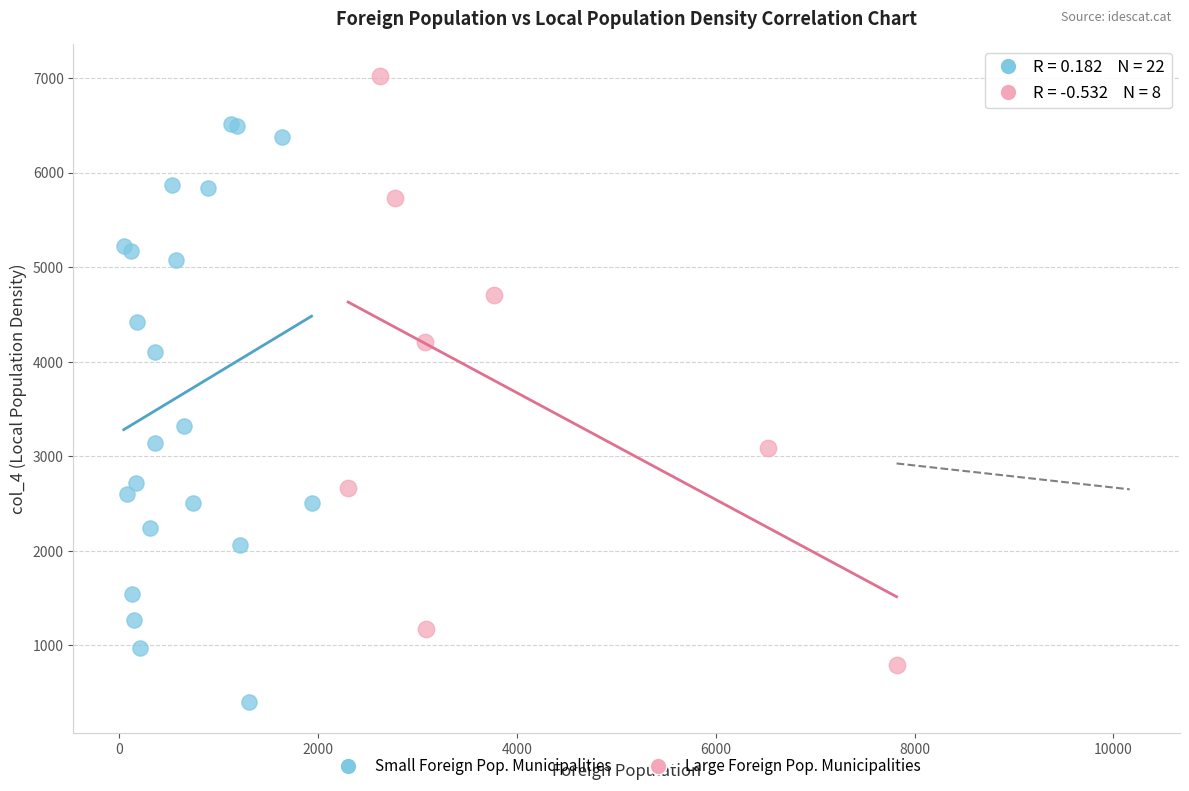

Which series contains the lowest Y value?

Small Foreign Pop. Municipalities